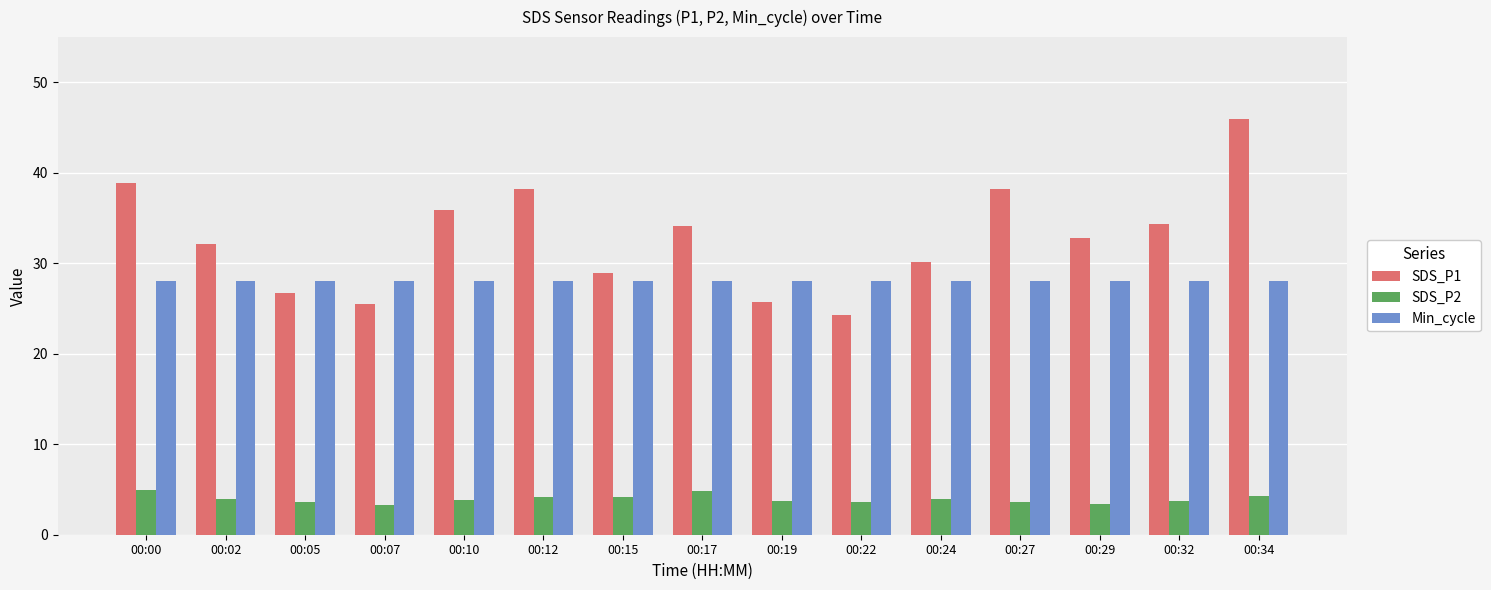

How many bars are there in total?

45